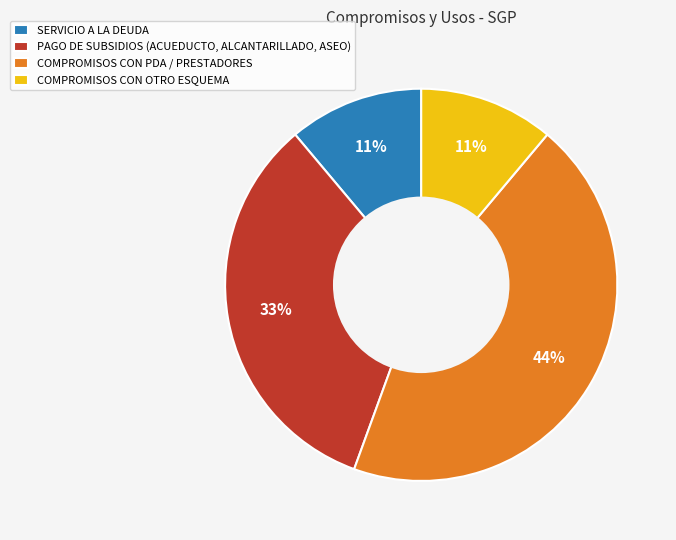

Which slice is the largest?

COMPROMISOS CON PDA / PRESTADORES